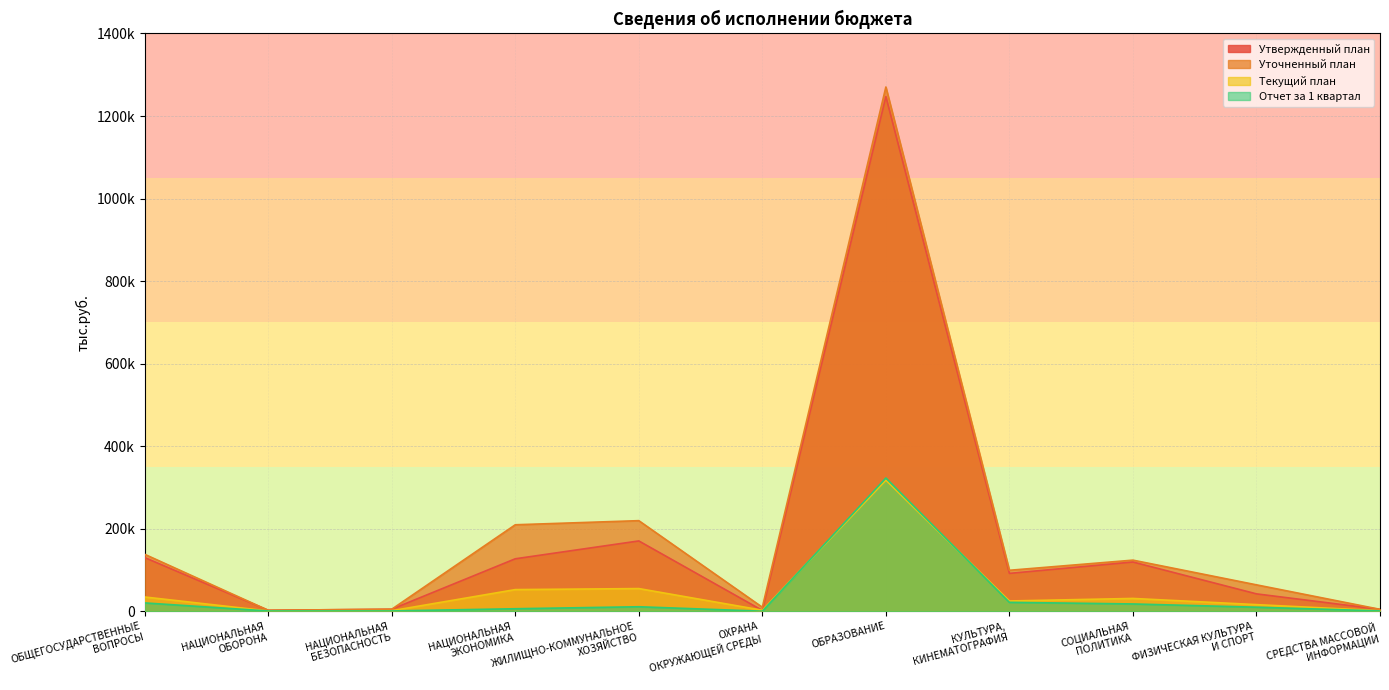

At which category does Отчет за 1 квартал reach its first local peak?

ЖИЛИЩНО-КОММУНАЛЬНОЕ
ХОЗЯЙСТВО